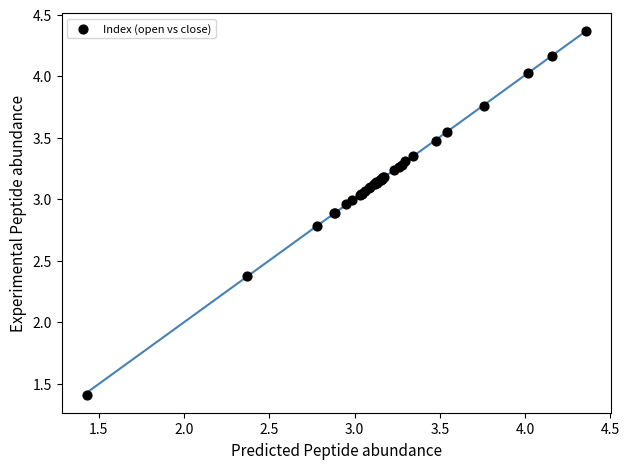

What Y value in the scatter plot is closest to 2?

2.4